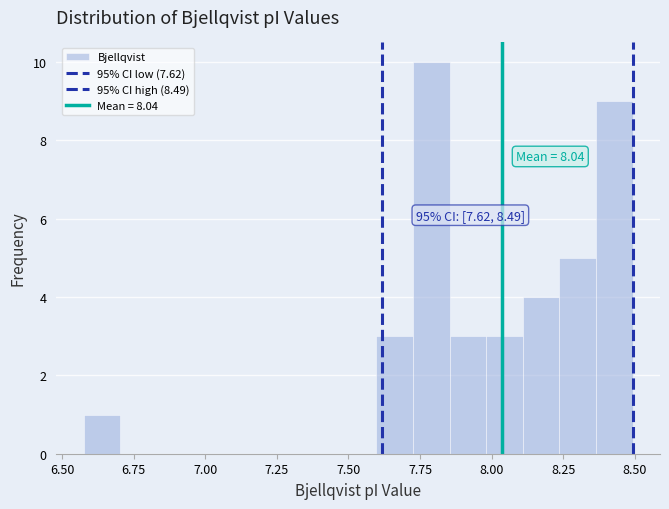

Around what value on the x-axis is the tallest bar? Give the approximate position of its centre, as read against the axis.

7.80